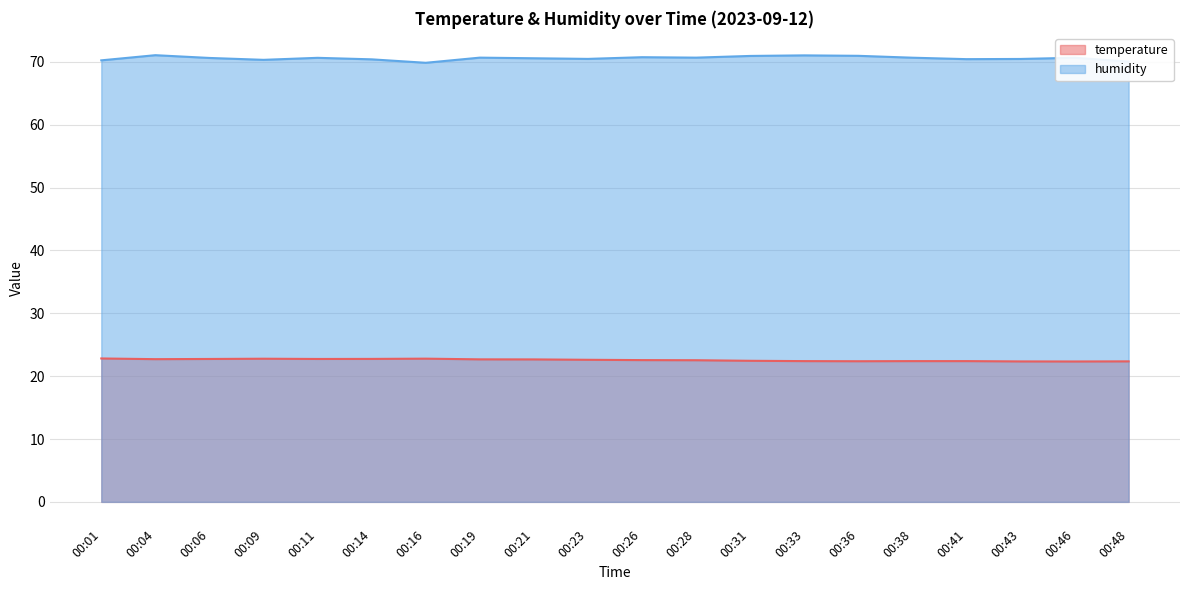

Which series changed the most between 00:23 and 00:41?

temperature